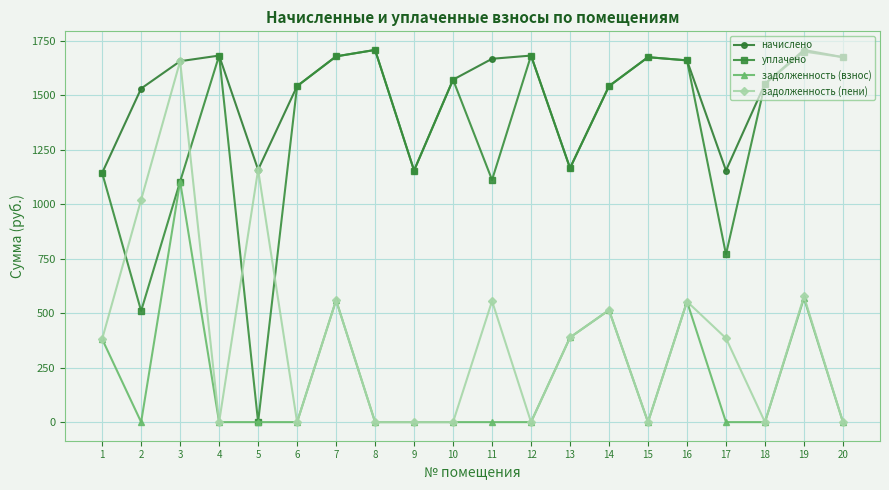

At which category does начислено reach its first local peak?

4